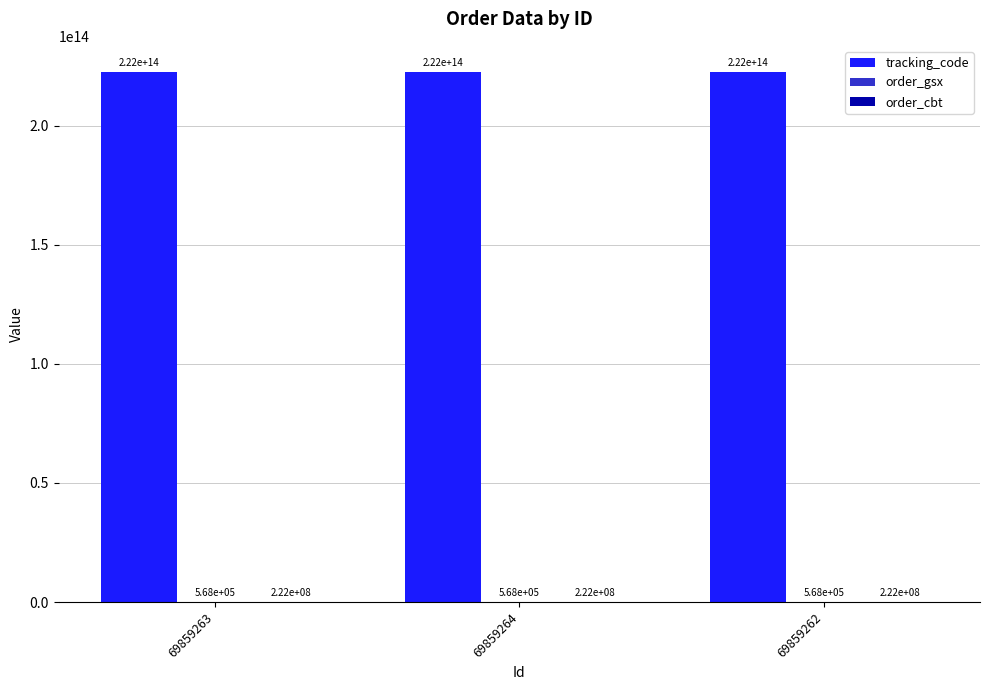

At which label is tracking_code closest to 222369112568130?

69859263